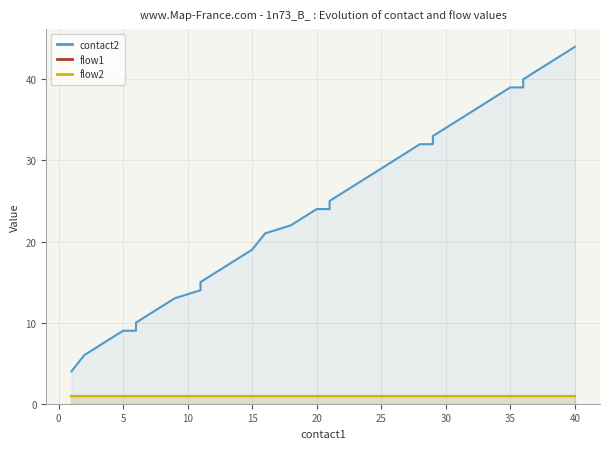

True or false: contact2 has more than 2 interior local peaks.

False